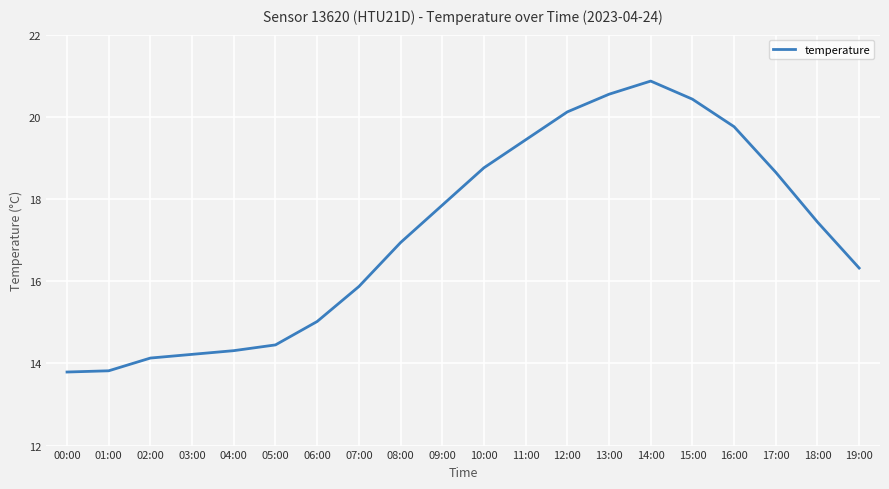

What is the change in value from 11:00 to 13:00?

+1.1